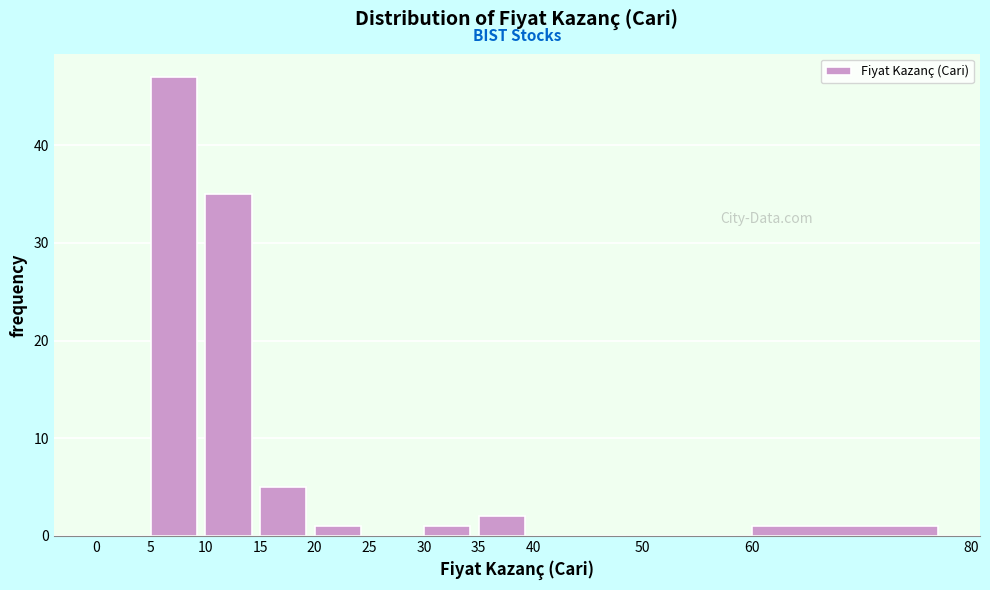

Reading left to right, transcribe this chart: for each bar, give the range it covers on the x-axis and its height. The values are not printed on the chart, so give them approximately, as read against the axis.

0 to 5: 0
5 to 10: 47
10 to 15: 35
15 to 20: 5
20 to 25: 1
25 to 30: 0
30 to 35: 1
35 to 40: 2
40 to 50: 0
50 to 60: 0
60 to 80: 1